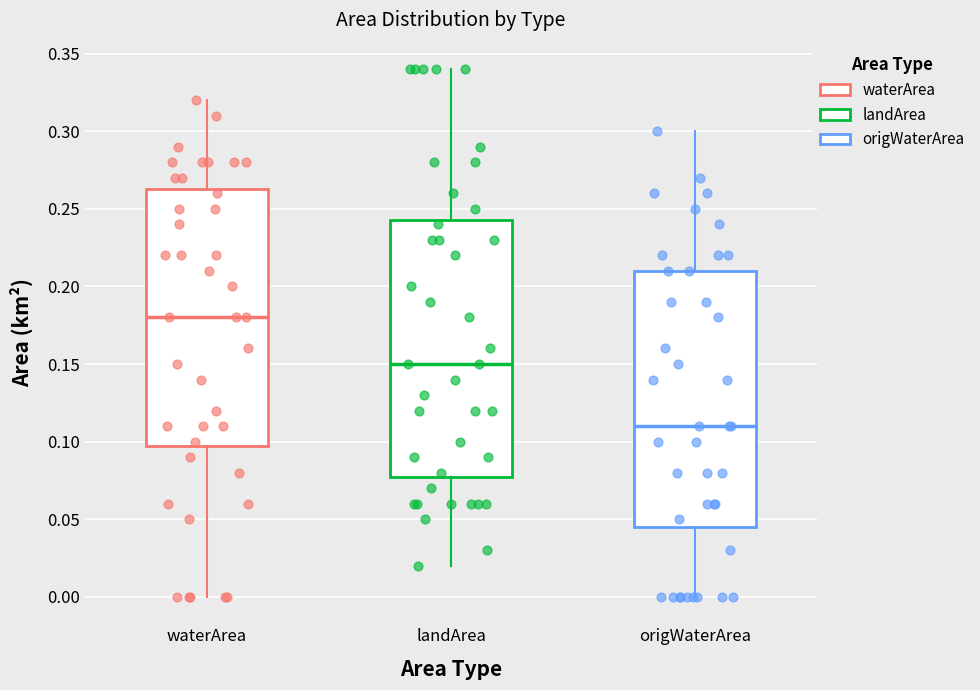

Which box has the lowest median line?

origWaterArea